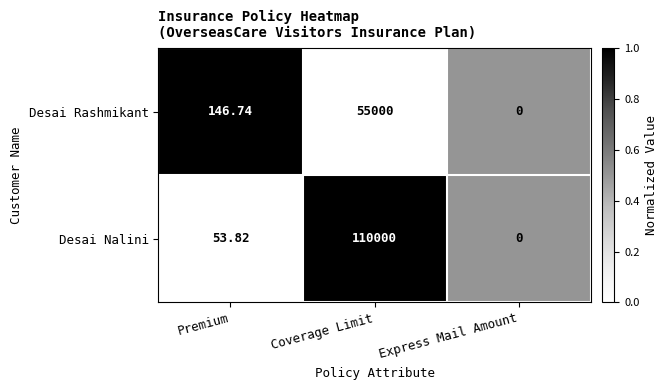

Which series has the largest total across all categories?

Desai Nalini